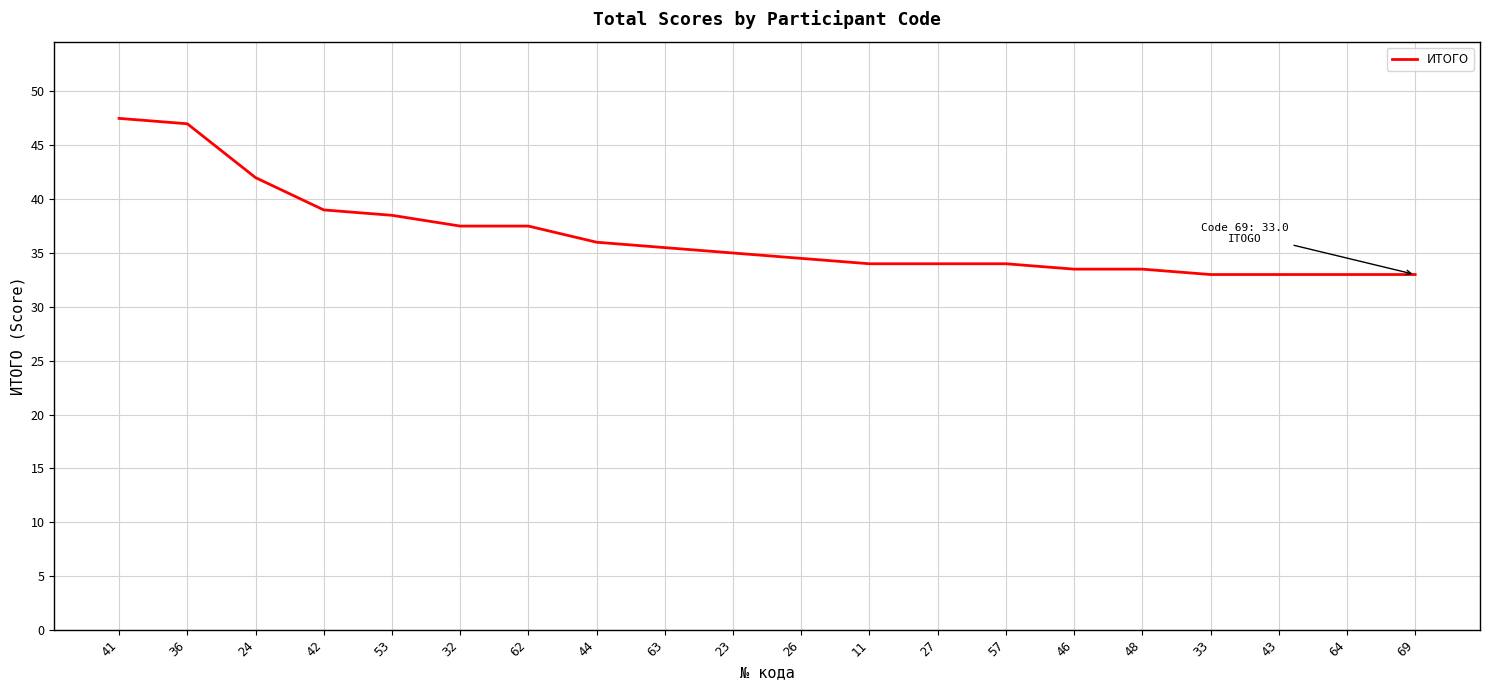

How many lines are shown in the chart?

1